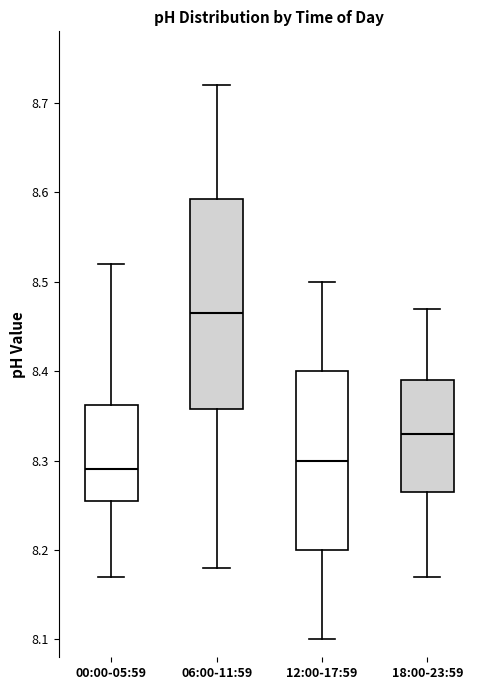

Reading left to right, read every box against the y-axis: the position of its median line, the range the box covers, and the ends of its whiskers. The values are not printed on the chart, so give them approximately, as read against the axis.

00:00-05:59: median 8.29, box 8.26 to 8.36, whiskers 8.17 to 8.52
06:00-11:59: median 8.47, box 8.36 to 8.59, whiskers 8.18 to 8.72
12:00-17:59: median 8.30, box 8.20 to 8.40, whiskers 8.10 to 8.50
18:00-23:59: median 8.33, box 8.27 to 8.39, whiskers 8.17 to 8.47